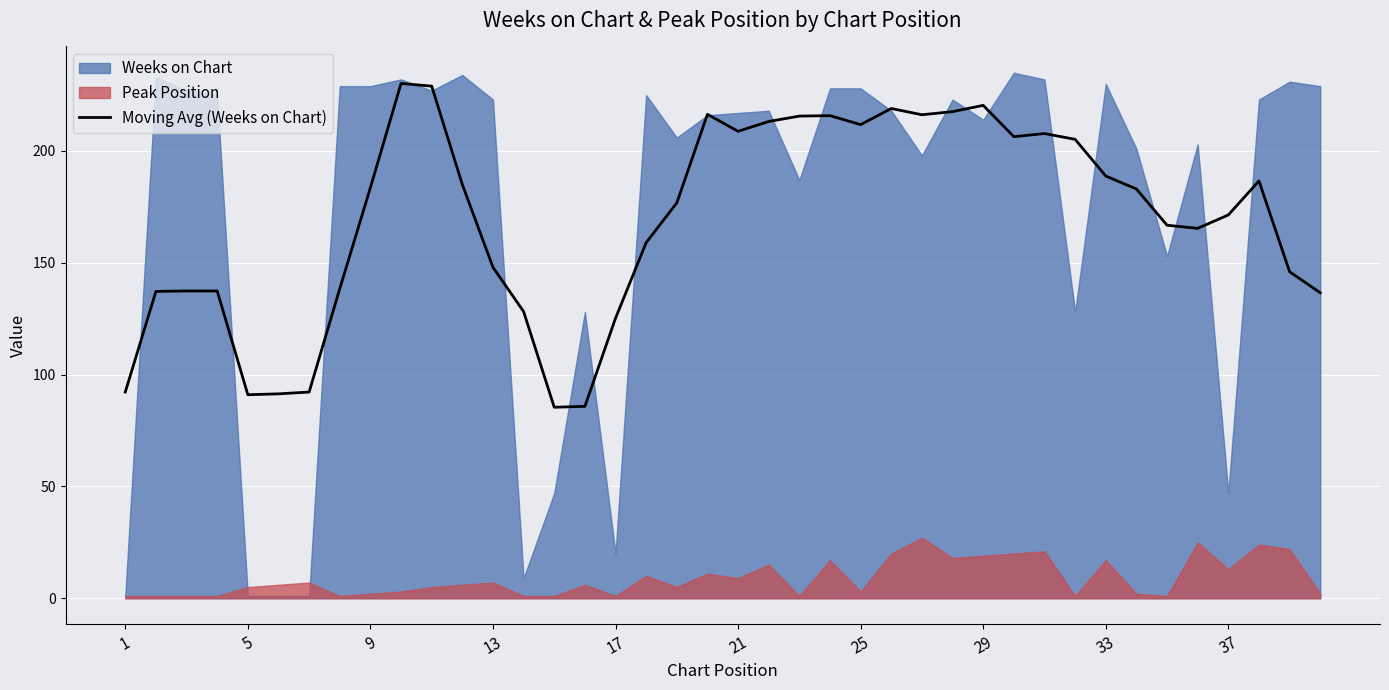

True or false: the data has more than 0 interior local peaks.

True